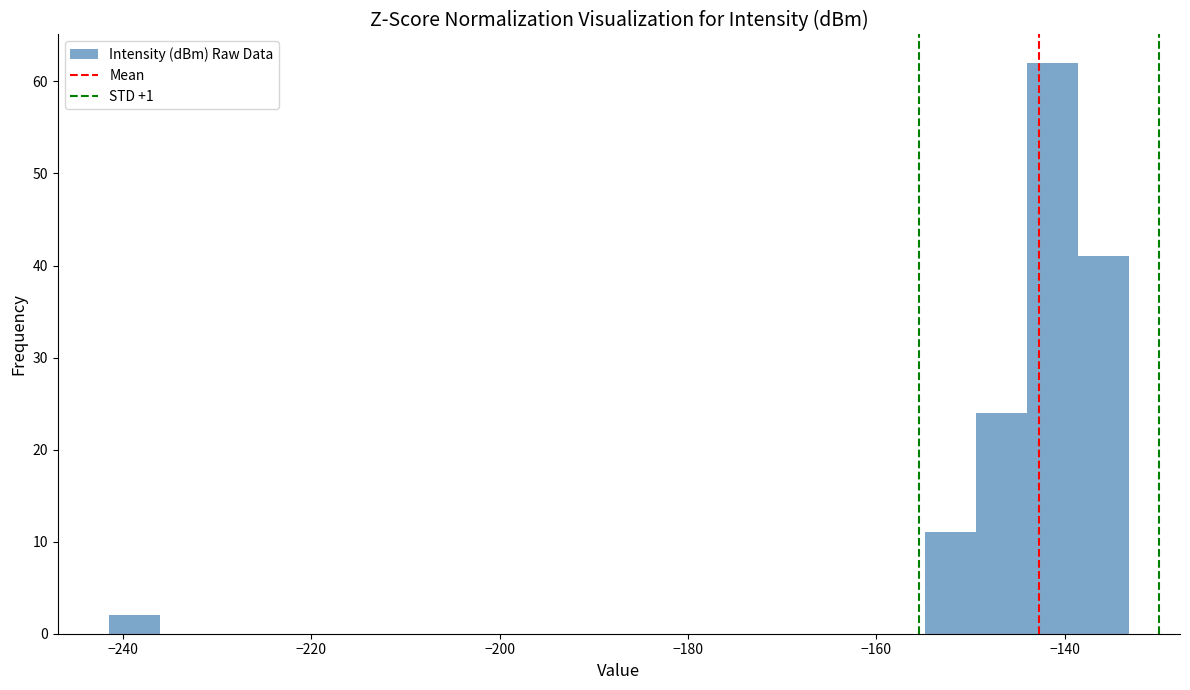

Around what value on the x-axis is the tallest bar? Give the approximate position of its centre, as read against the axis.

-142